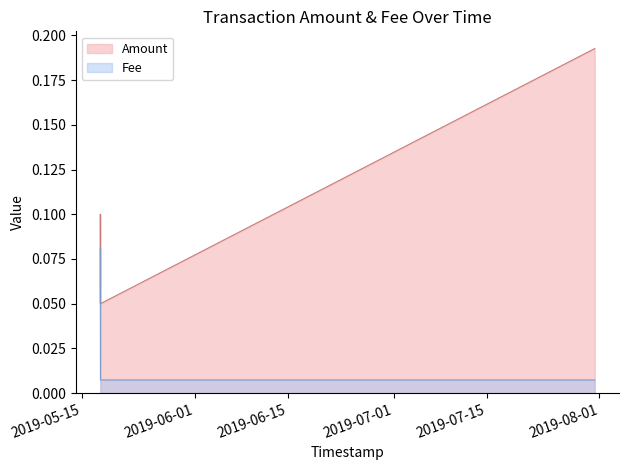

What is the approximate value of Fee at 2019-05-17 18:21:27?

0.1